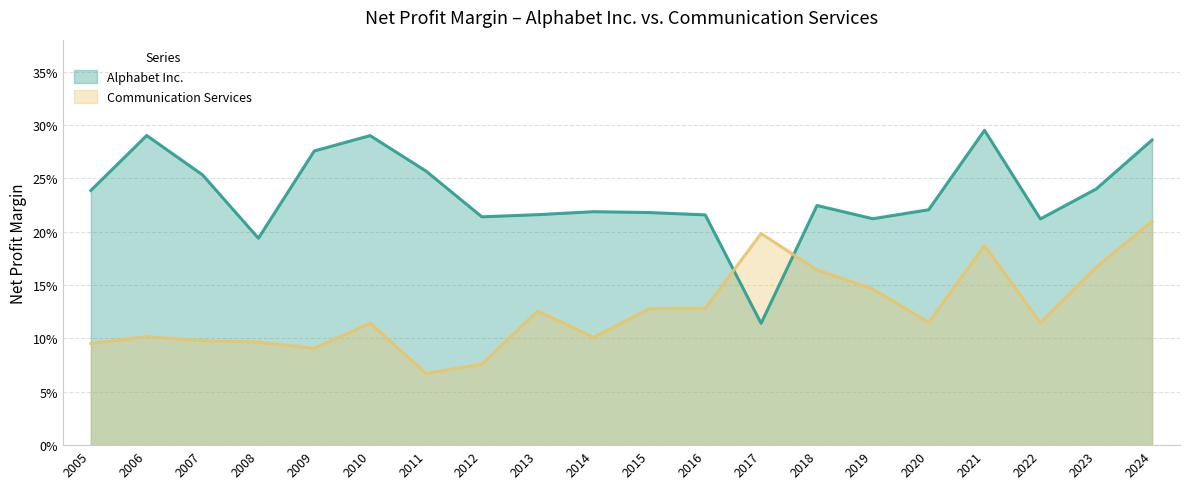

How many Alphabet Inc. values are between 0 and 1?

20